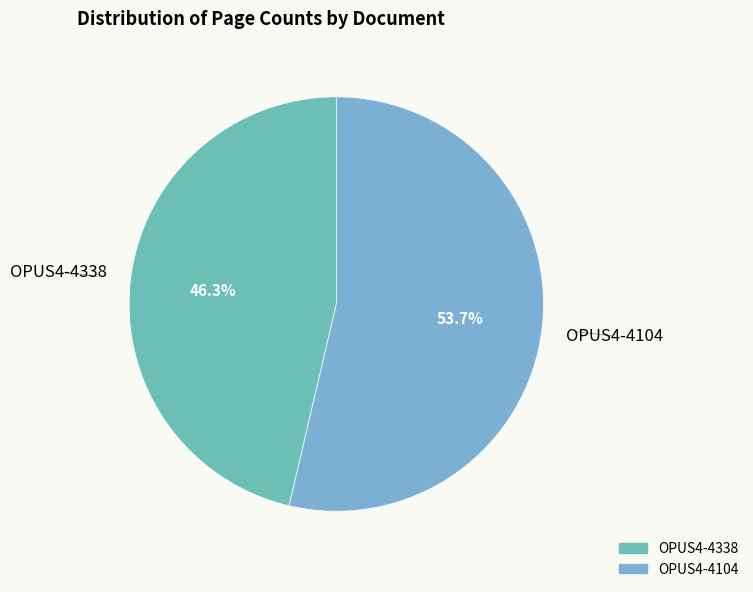

The OPUS4-4104 slice represents 47% of the pie. True or false?

False